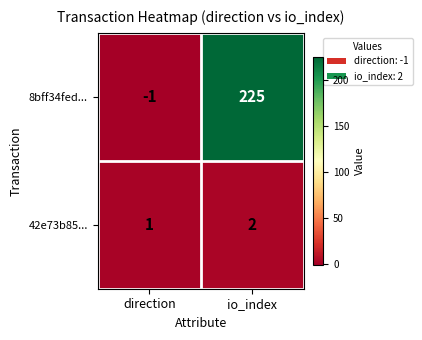

What is the difference between the 8bff34fed... values at direction and io_index?

226